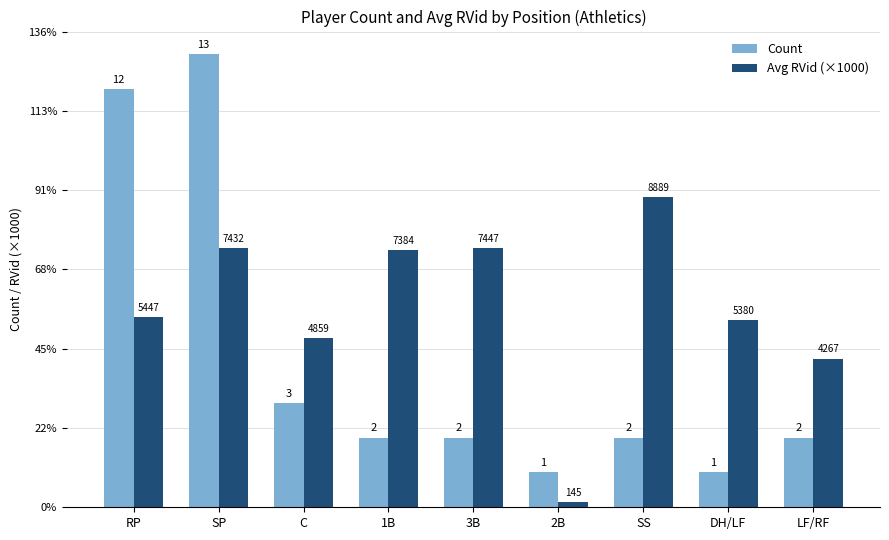

What is the total value across all series at 2B?

1.1